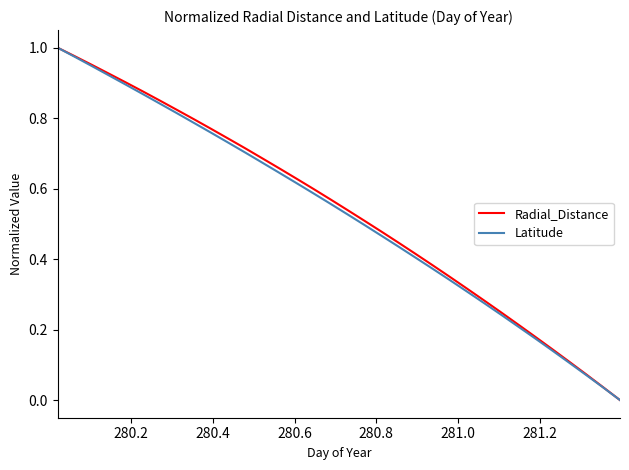

True or false: Latitude has more than 1 interior local peaks.

False